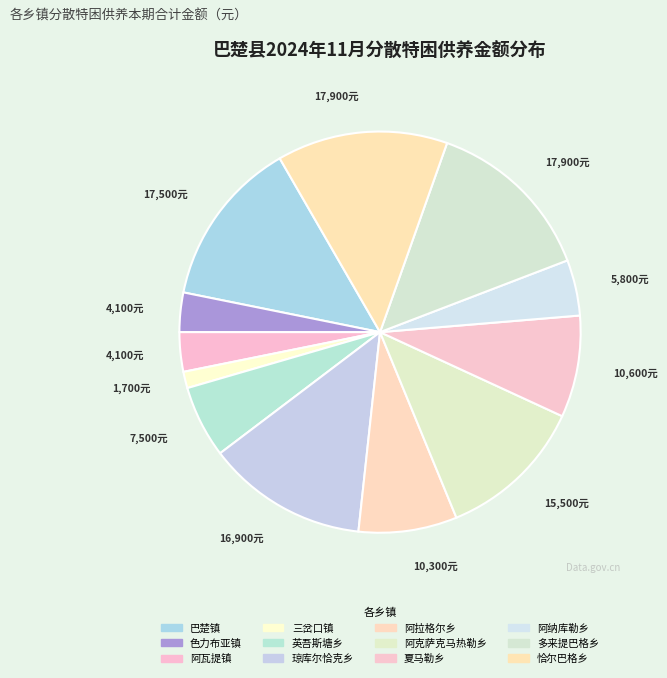

How many slices are in this pie chart?

12